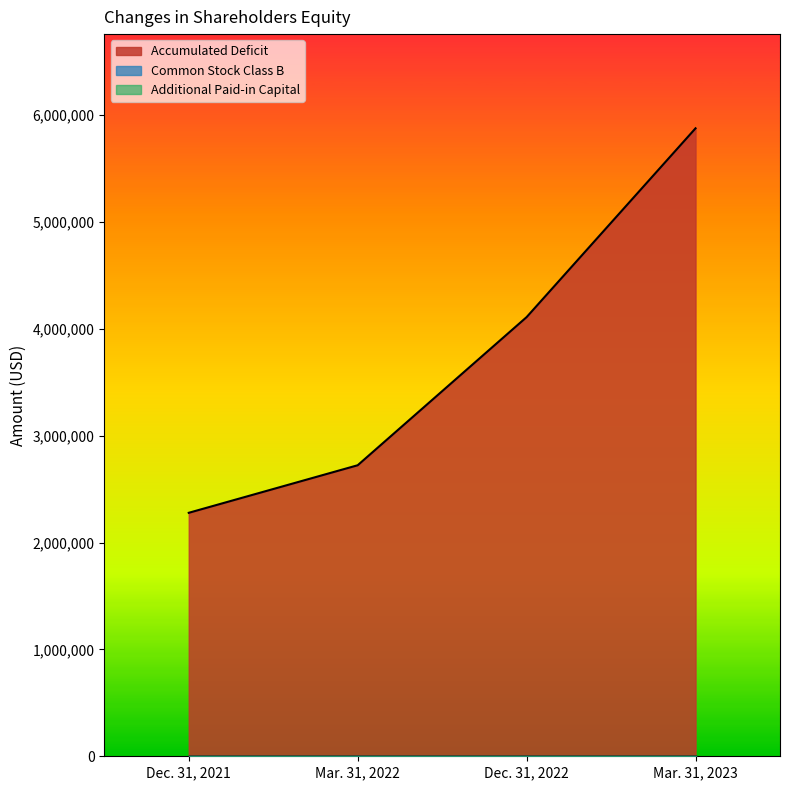

At which label does Common Stock Class B reach its minimum?

Dec. 31, 2021